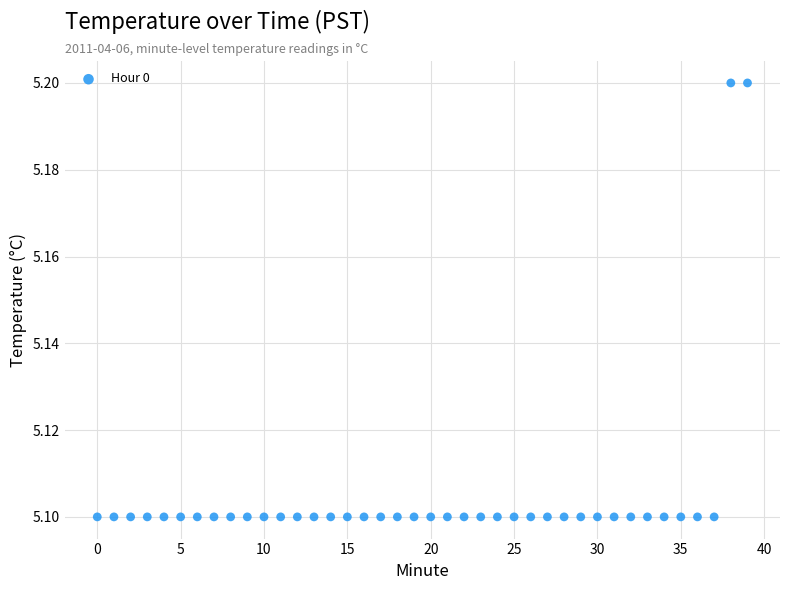

How many data points are displayed?

40